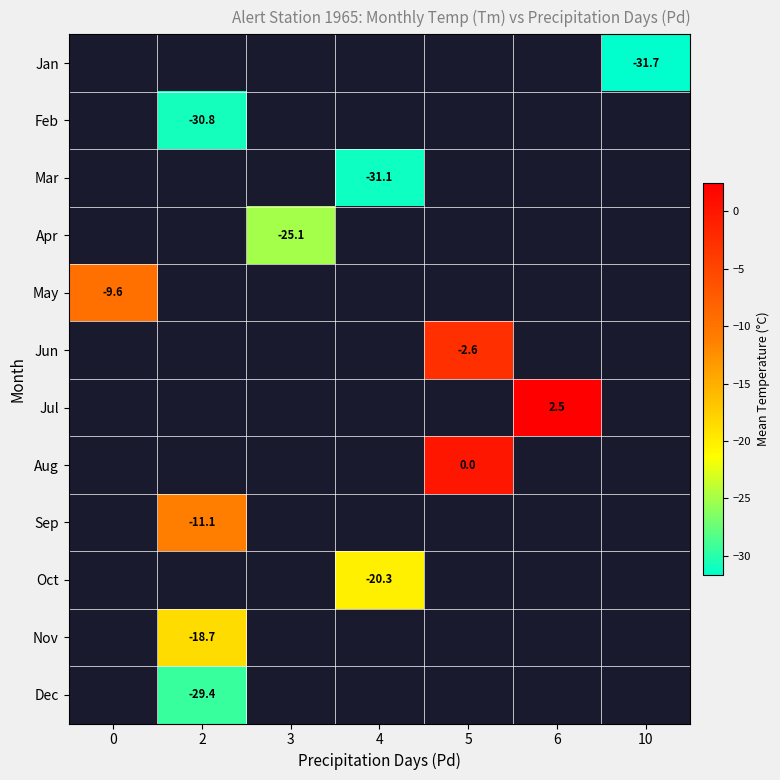

Is it true that Oct equals -20.3 at 4?

True